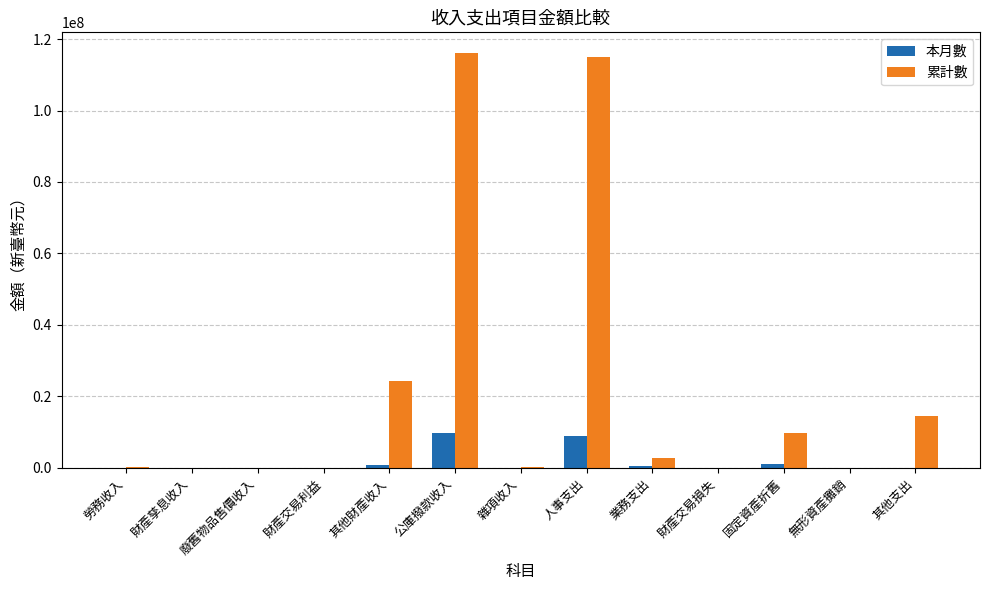

The 累計數 series shows 48880098 at 財產交易利益. True or false?

False